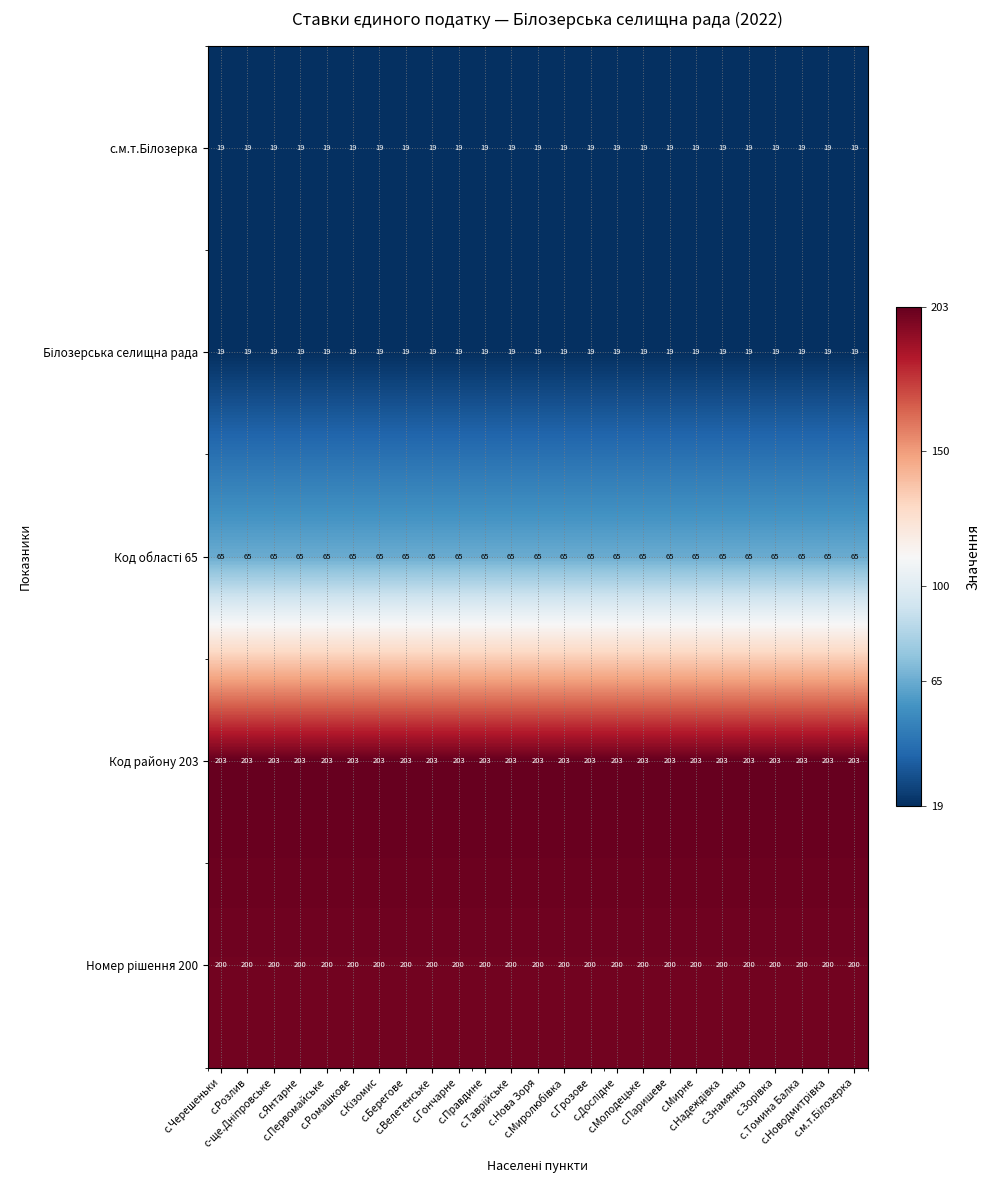

Which series has the largest total across all categories?

Код району 203